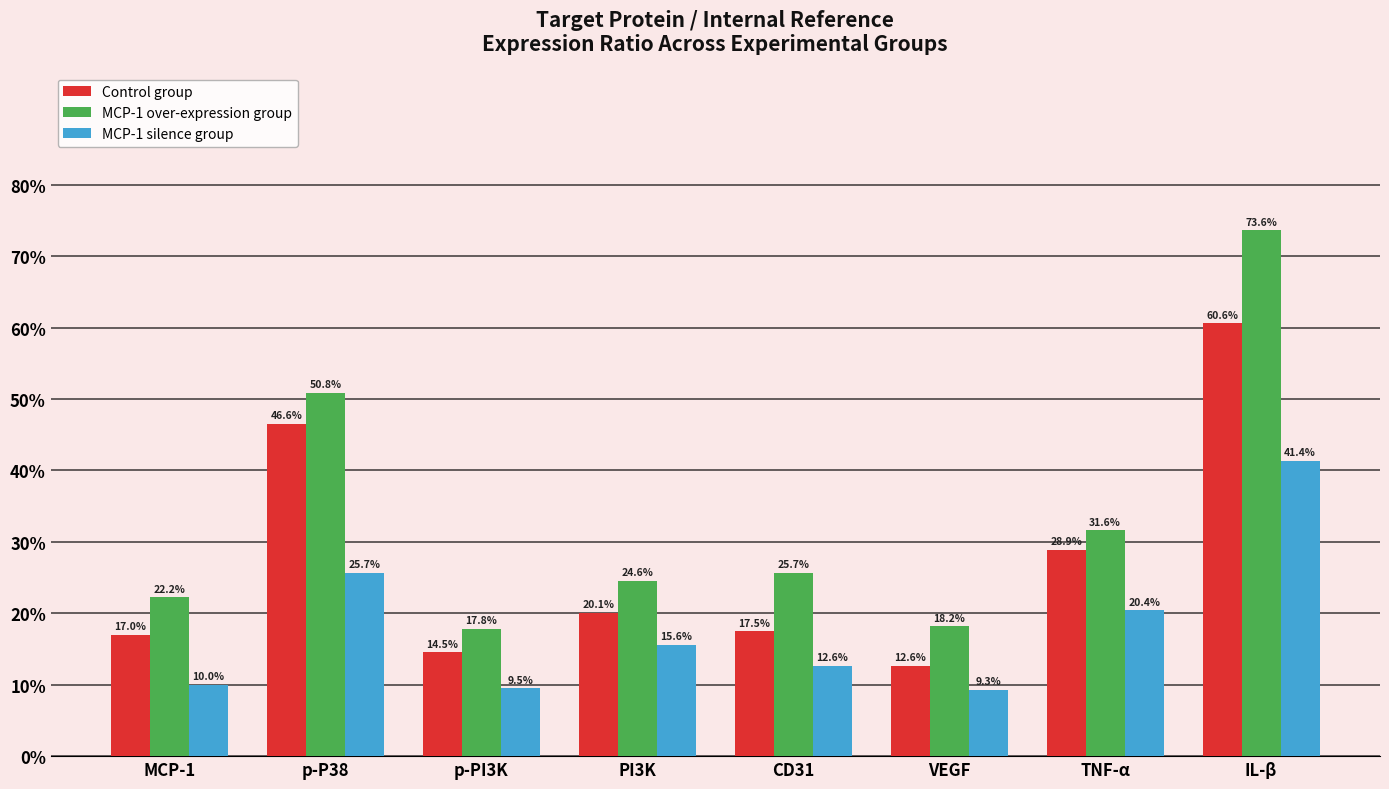

List the series in order of their peak value, lowest first.

MCP-1 silence group, Control group, MCP-1 over-expression group